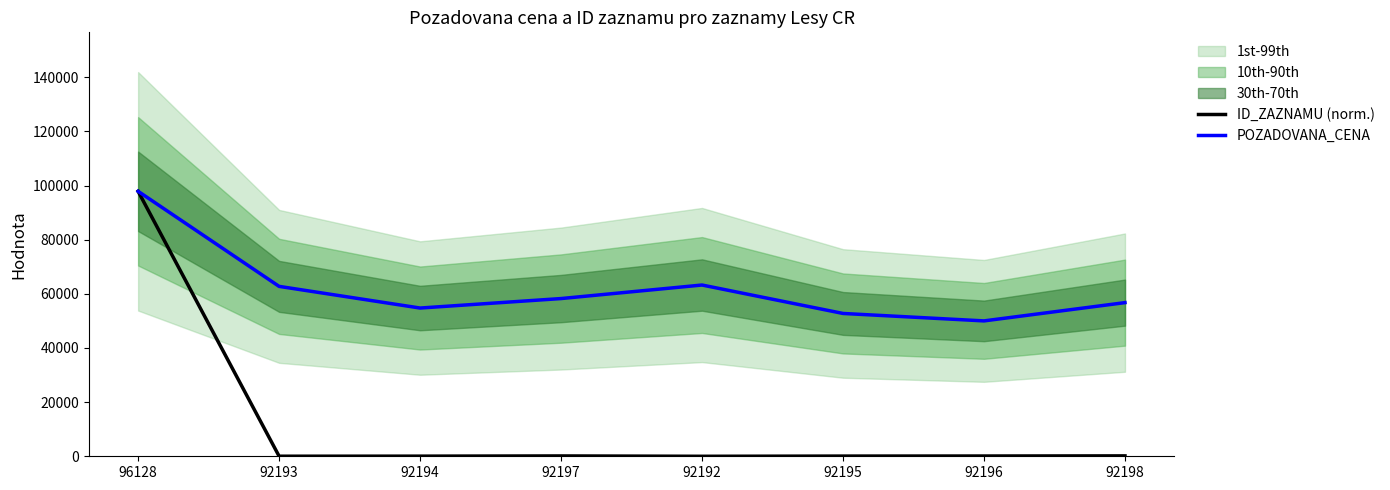

Between 92197 and 92193, which is larger?

92197